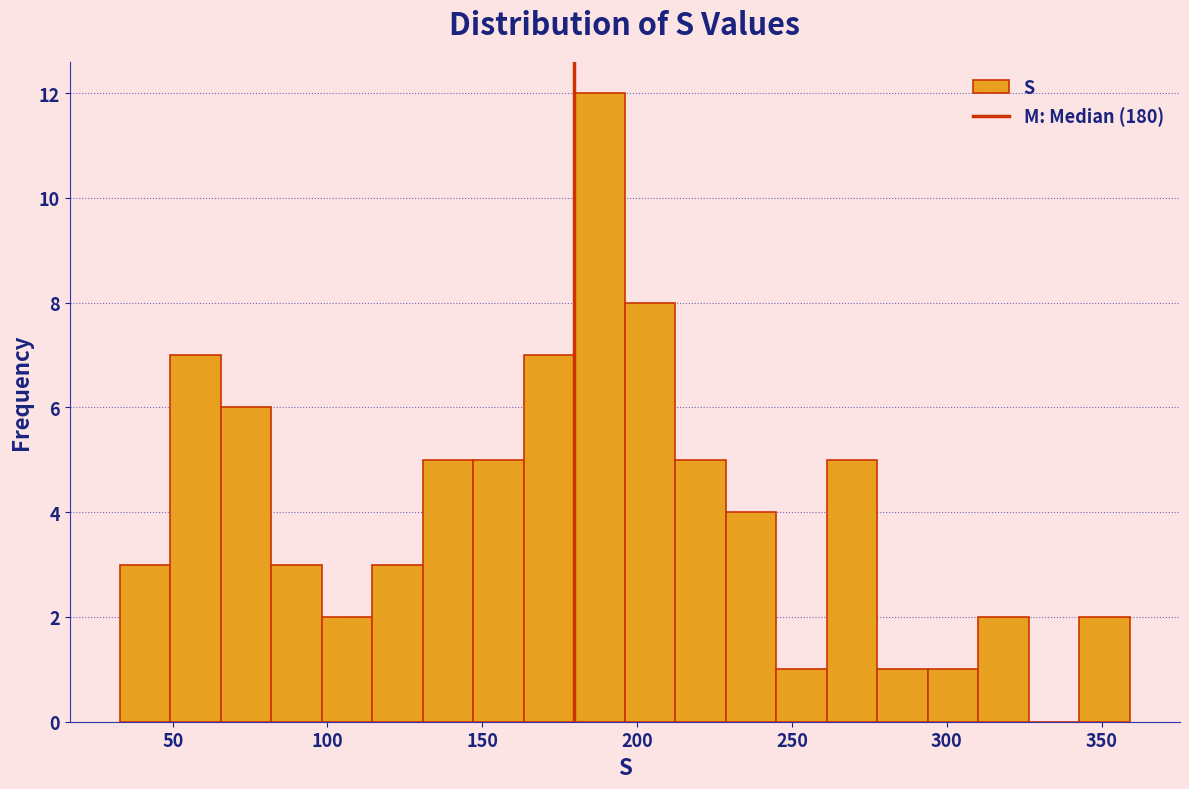

Around what value on the x-axis is the tallest bar? Give the approximate position of its centre, as read against the axis.

190